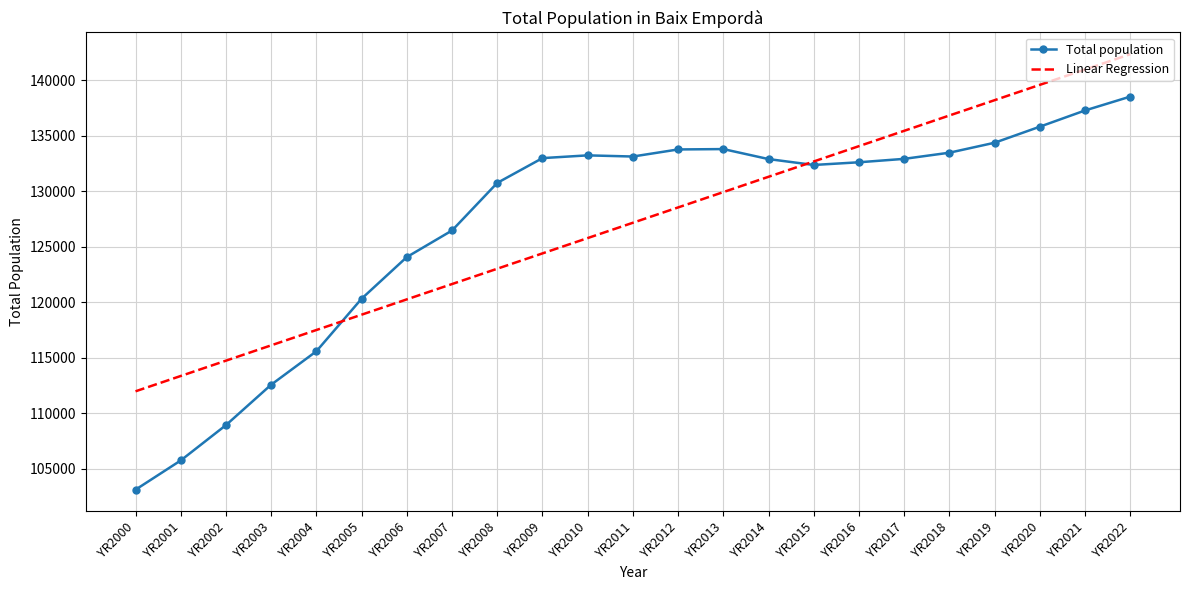

What is the minimum value shown in the chart?

103091.0